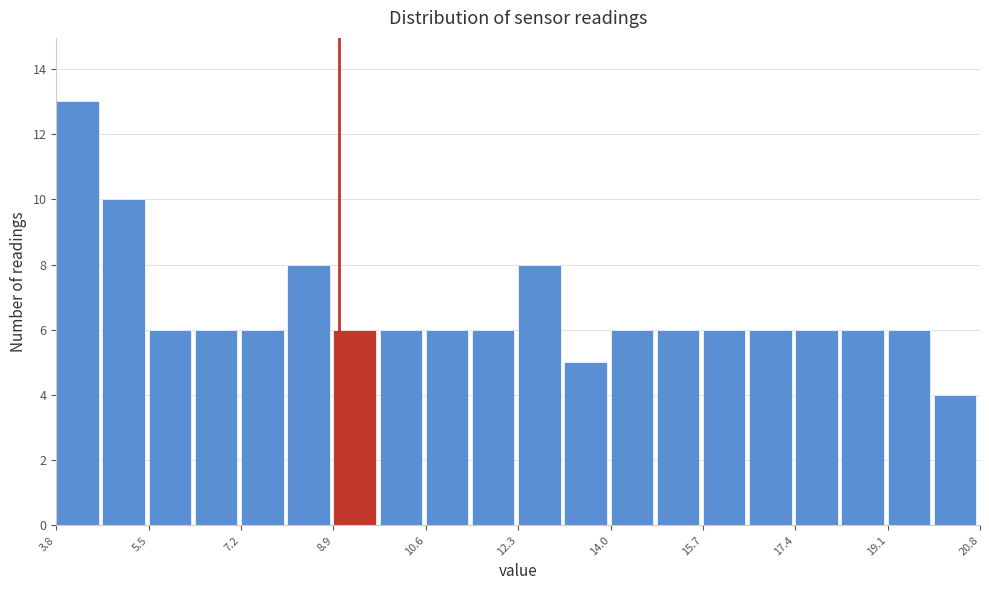

Reading left to right, transcribe this chart: for each bar, give the range it covers on the x-axis and its height. Neither the bar edges nor the heights are printed on the chart, so give them approximately, as read against the axes.

3.80 to 4.65: 13
4.65 to 5.50: 10
5.50 to 6.35: 6
6.35 to 7.20: 6
7.20 to 8.05: 6
8.05 to 8.90: 8
8.90 to 9.75: 6
9.75 to 10.60: 6
10.60 to 11.45: 6
11.45 to 12.30: 6
12.30 to 13.15: 8
13.15 to 14.00: 5
14.00 to 14.85: 6
14.85 to 15.70: 6
15.70 to 16.55: 6
16.55 to 17.40: 6
17.40 to 18.25: 6
18.25 to 19.10: 6
19.10 to 19.95: 6
19.95 to 20.80: 4